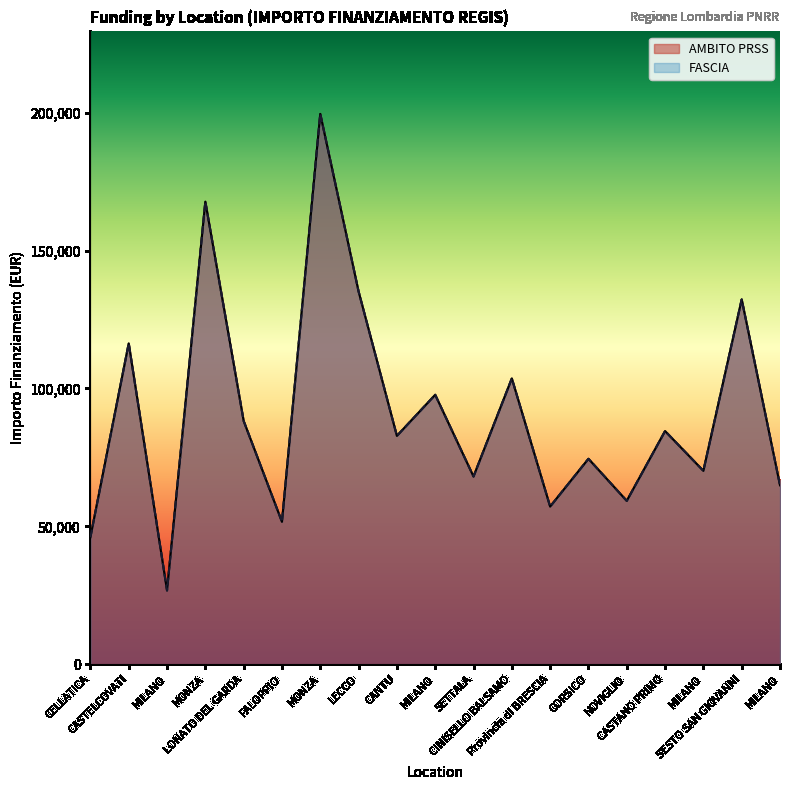

True or false: AMBITO PRSS and FASCIA intersect in this chart.

False